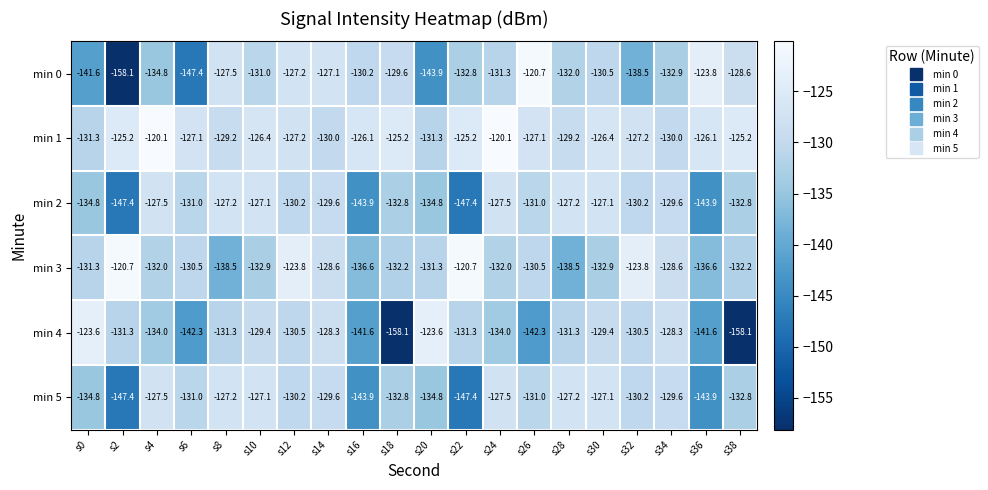

What is the maximum value for min 0?

-120.7